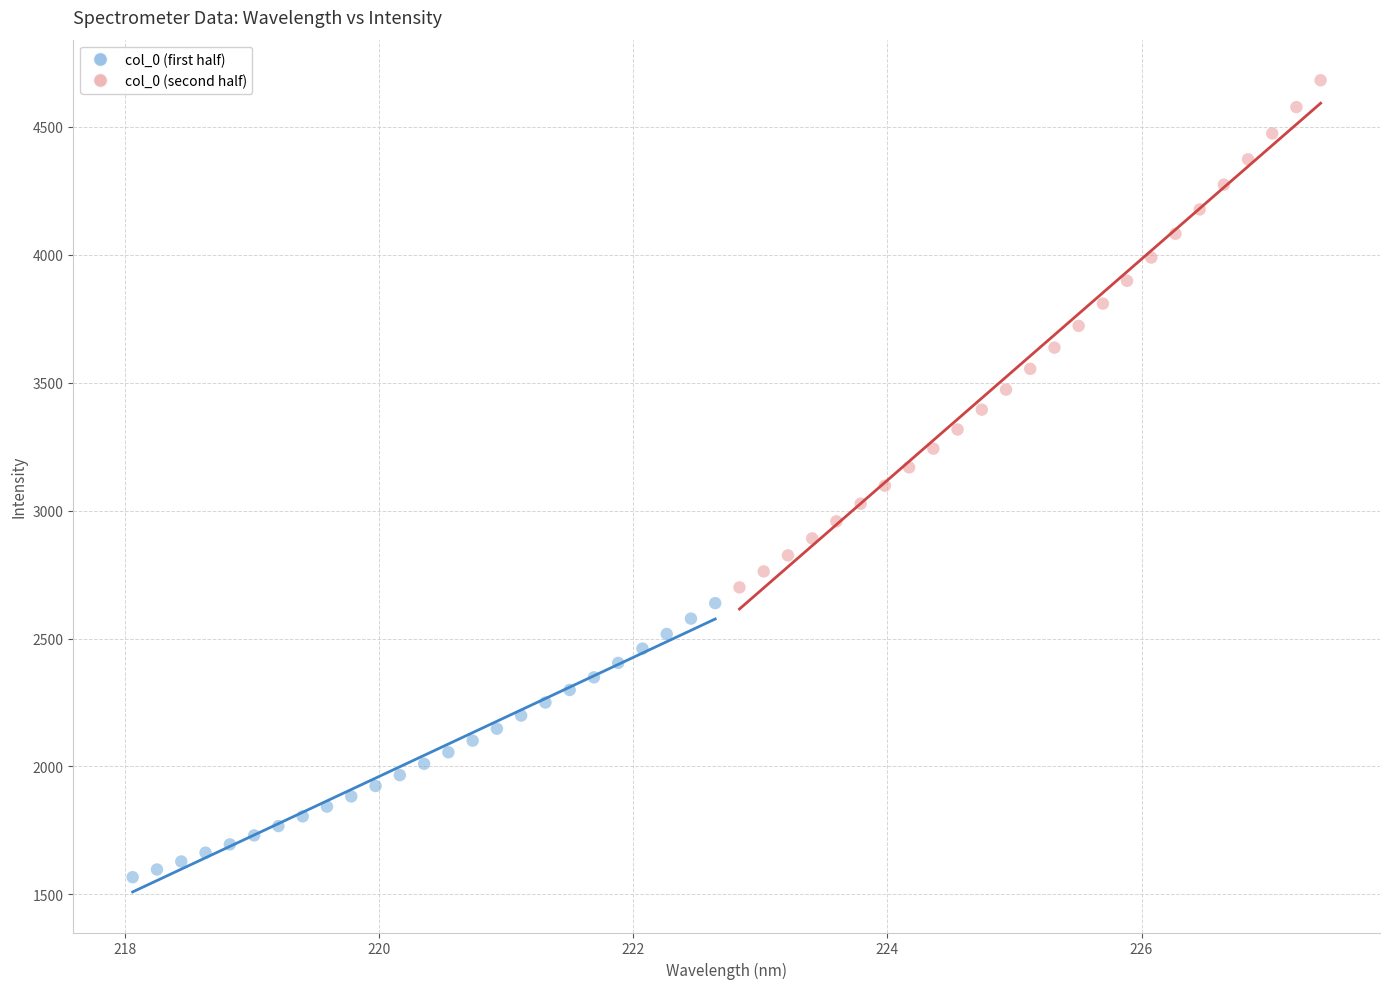

Which series has the widest spread of Y values?

col_0 (second half)